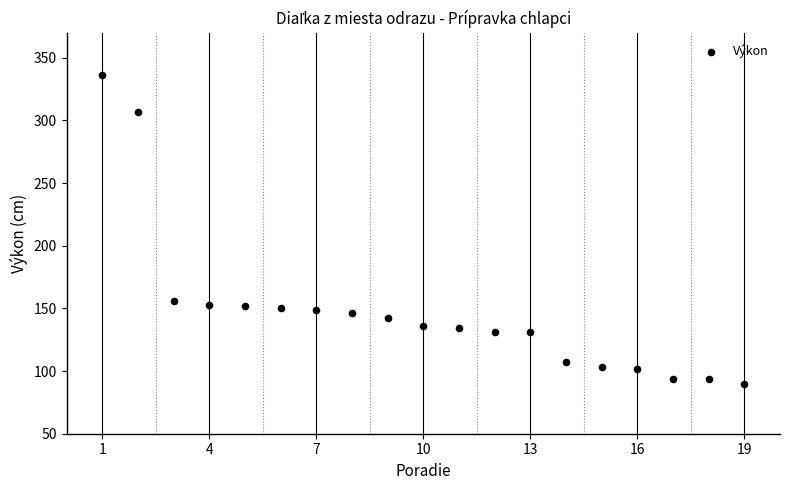

What is the range of X values (max minus min)?

18